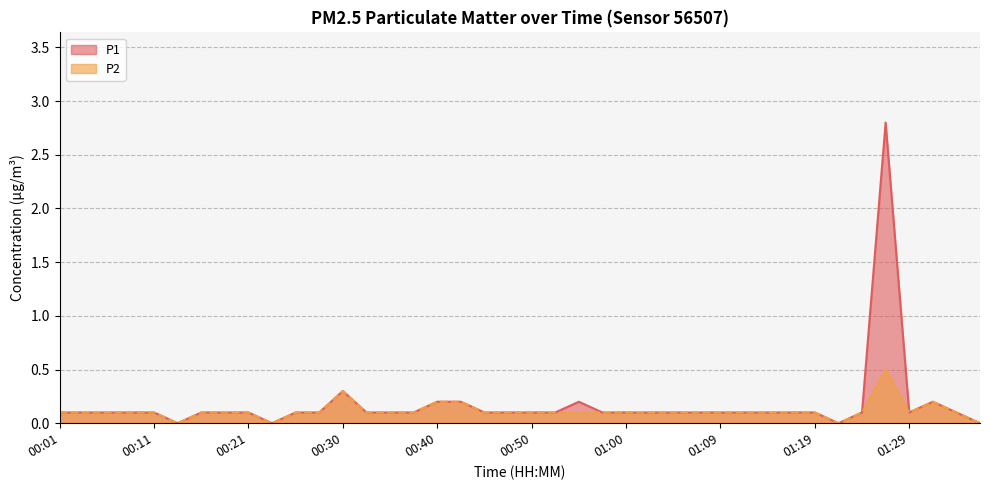

How many lines are shown in the chart?

2